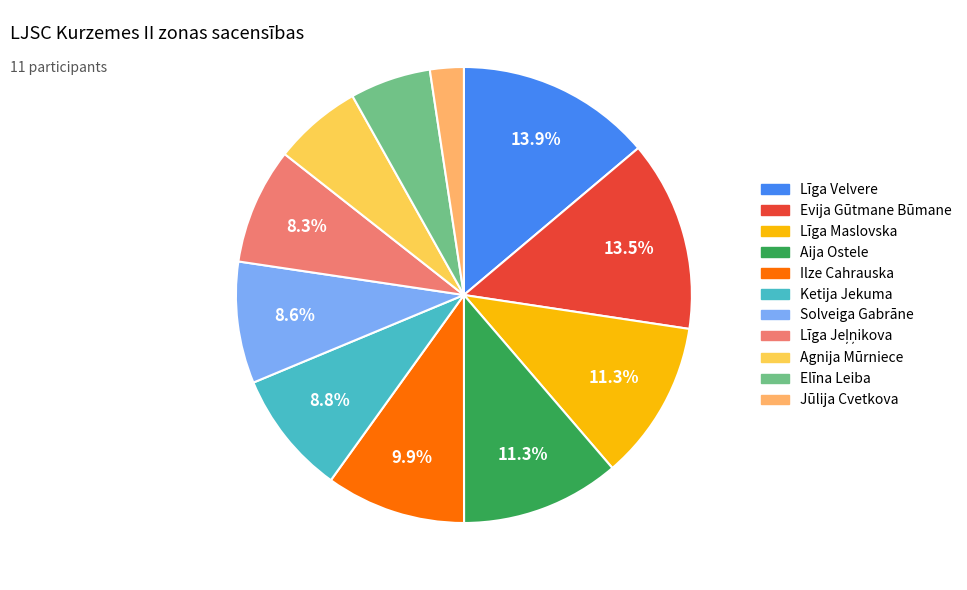

The Jūlija Cvetkova slice represents 2% of the pie. True or false?

True